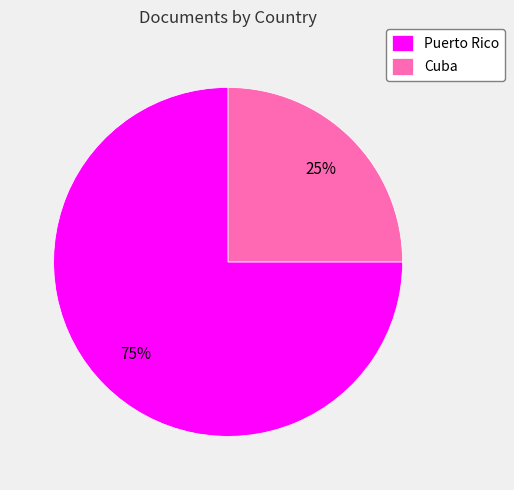

What is the smallest slice in the pie chart?

Cuba